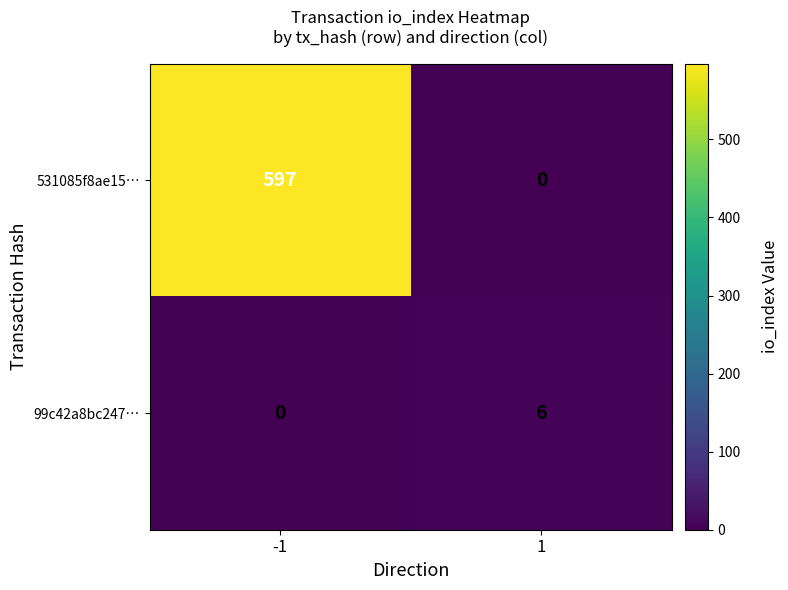

List the series in order of their overall mean, lowest first.

99c42a8bc247…, 531085f8ae15…